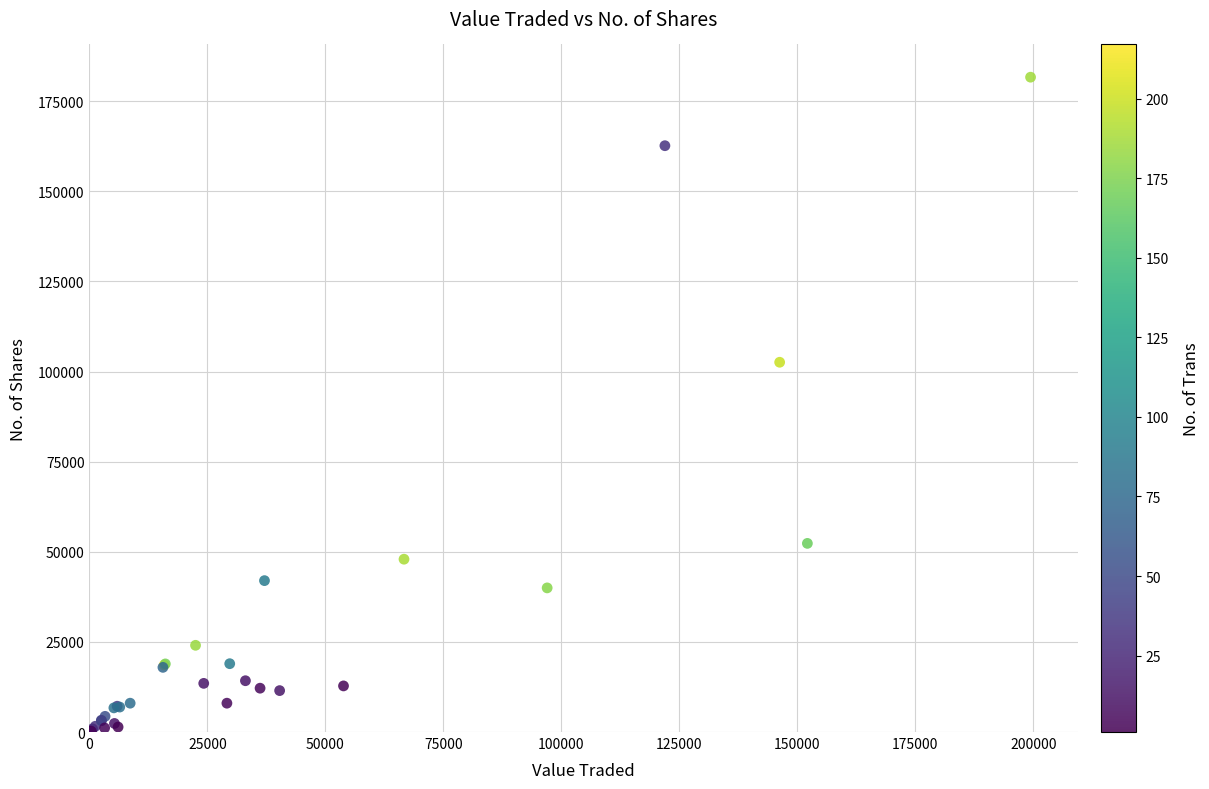

What Y value in the scatter plot is closest to 90824?

102571